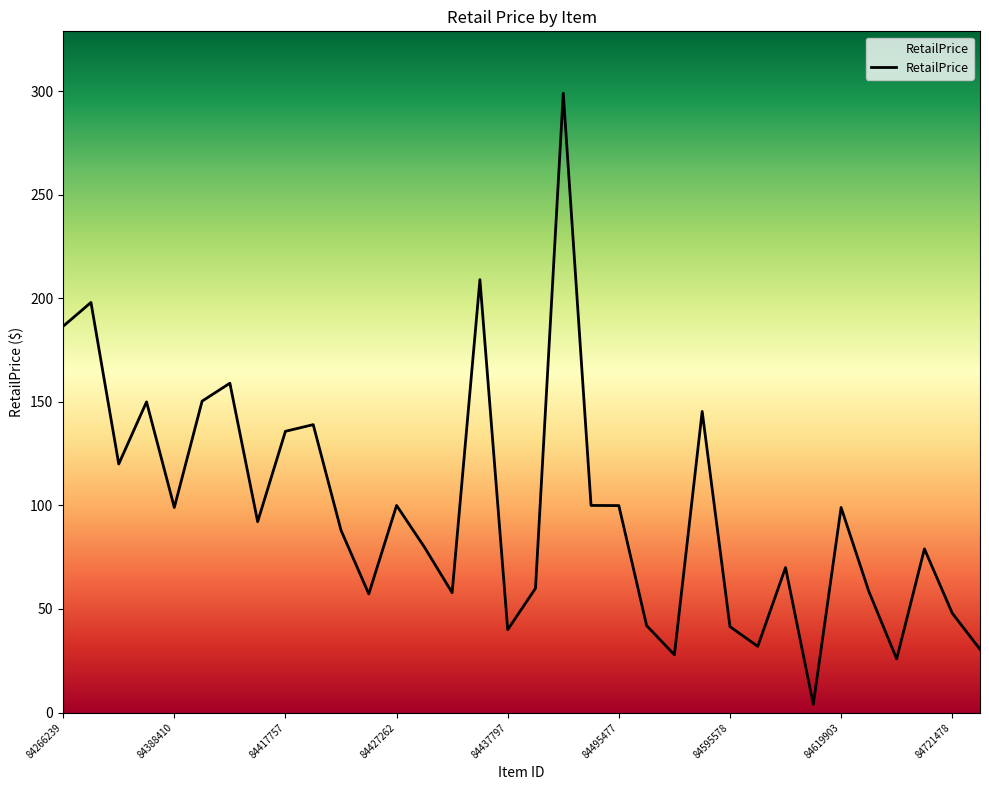

What is the maximum value shown in the chart?

299.0